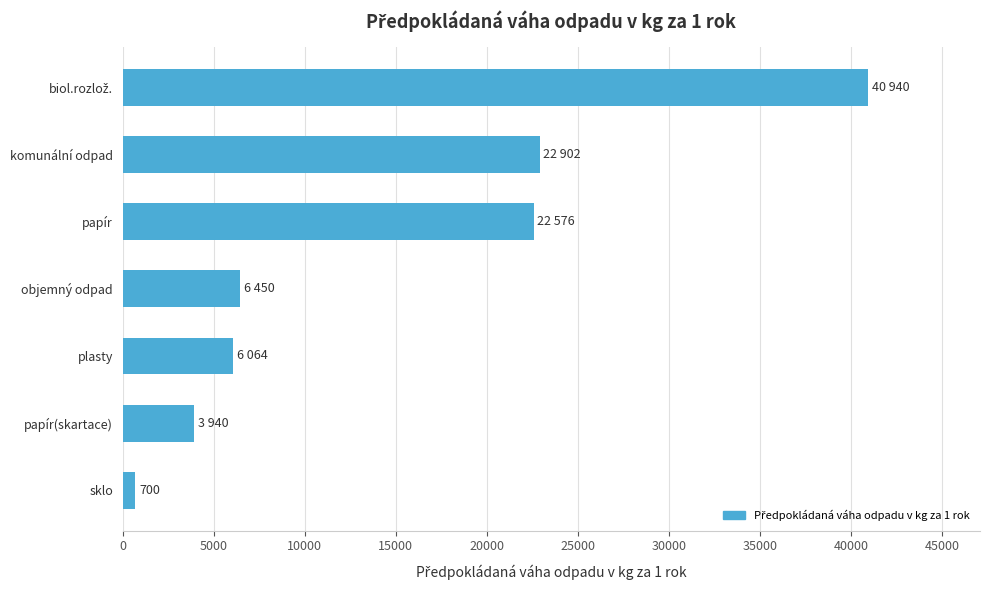

What is the difference between the maximum and minimum values?

40240